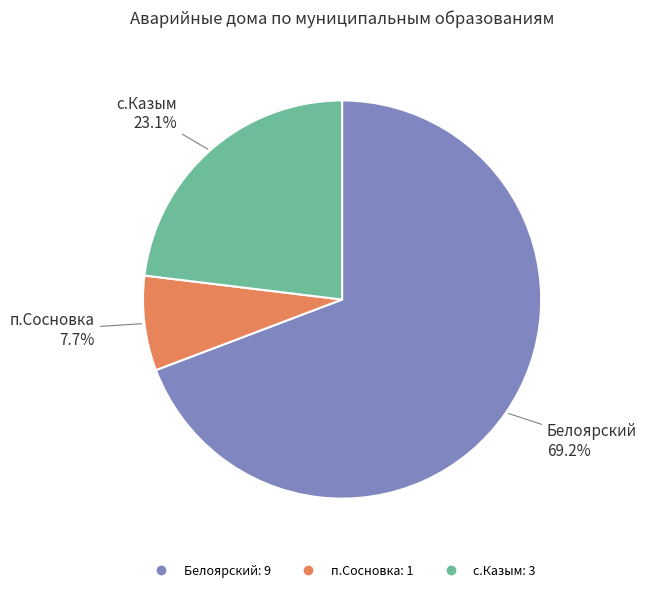

Combined, do Белоярский and с.Казым account for over 50%?

Yes